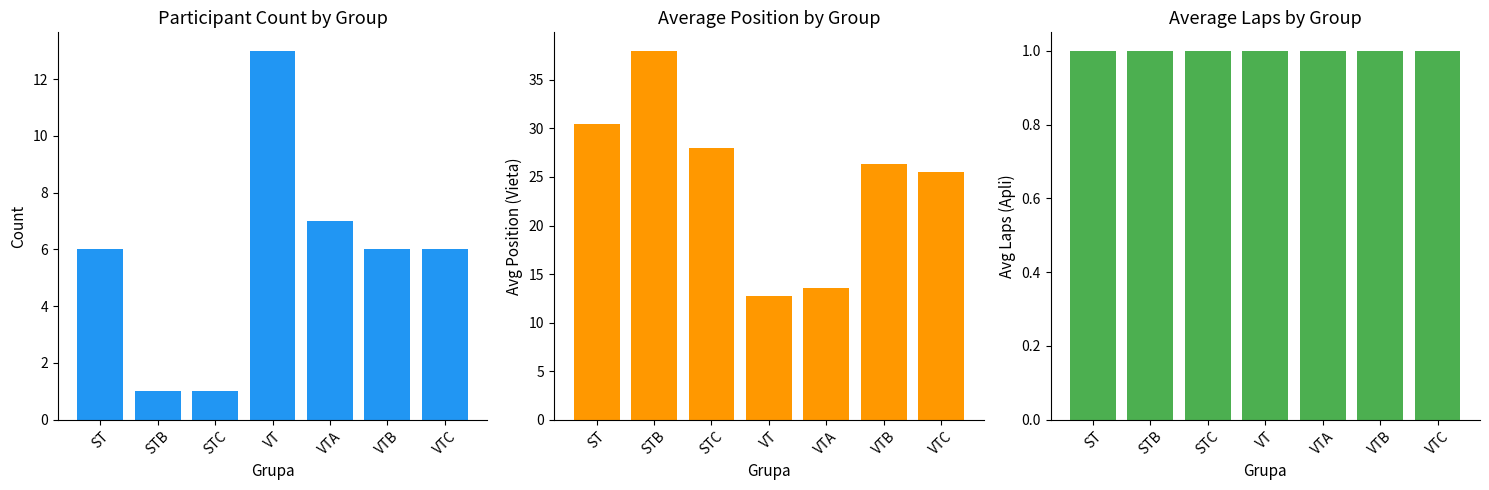

Reading left to right, what are all the values shown in this chart?

Count: 6.0	1.0	1.0	13.0	7.0	6.0	6.0
Avg Position: 30.5	38.0	28.0	12.7	13.6	26.3	25.5
Avg Laps: 1.0	1.0	1.0	1.0	1.0	1.0	1.0